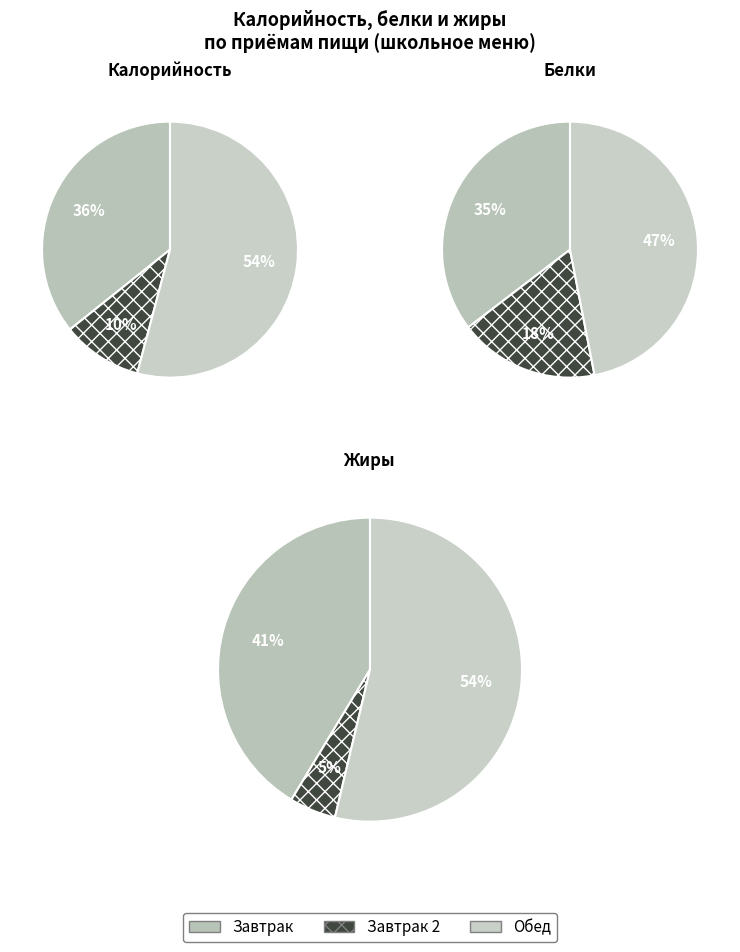

Is 6 the majority of the pie?

No